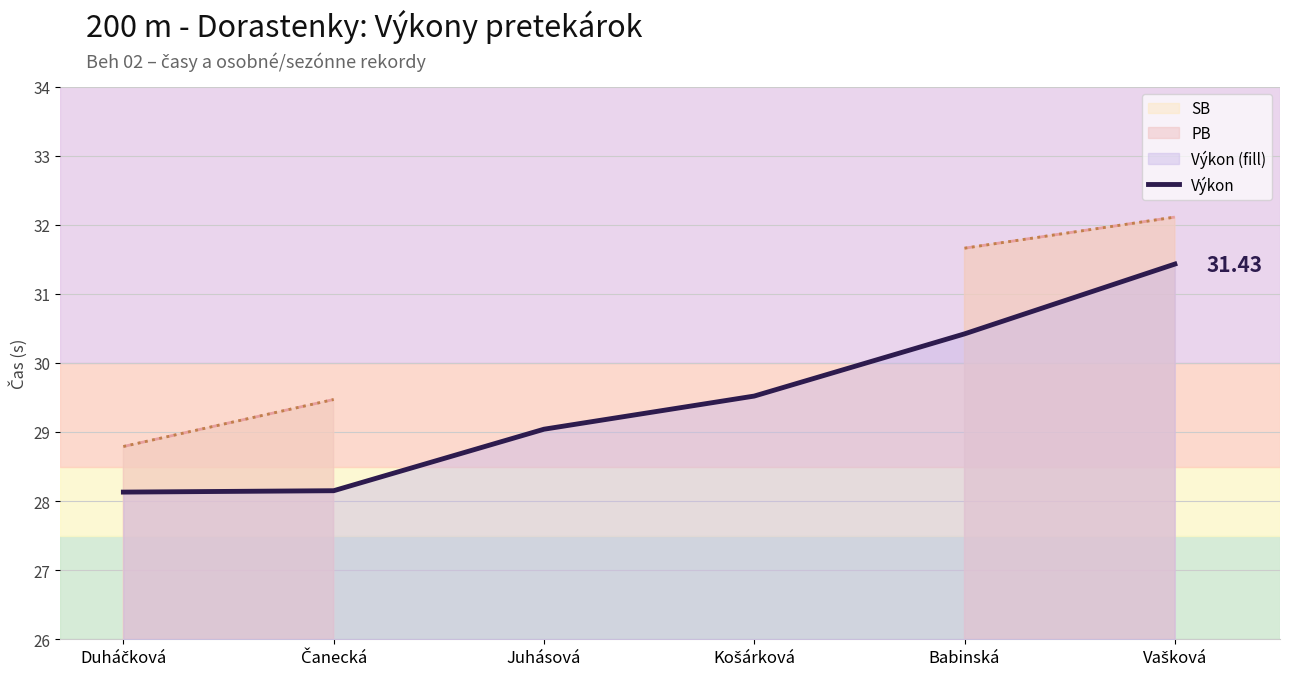

Between Duháčková and Juhásová, which series saw the biggest shift?

Výkon